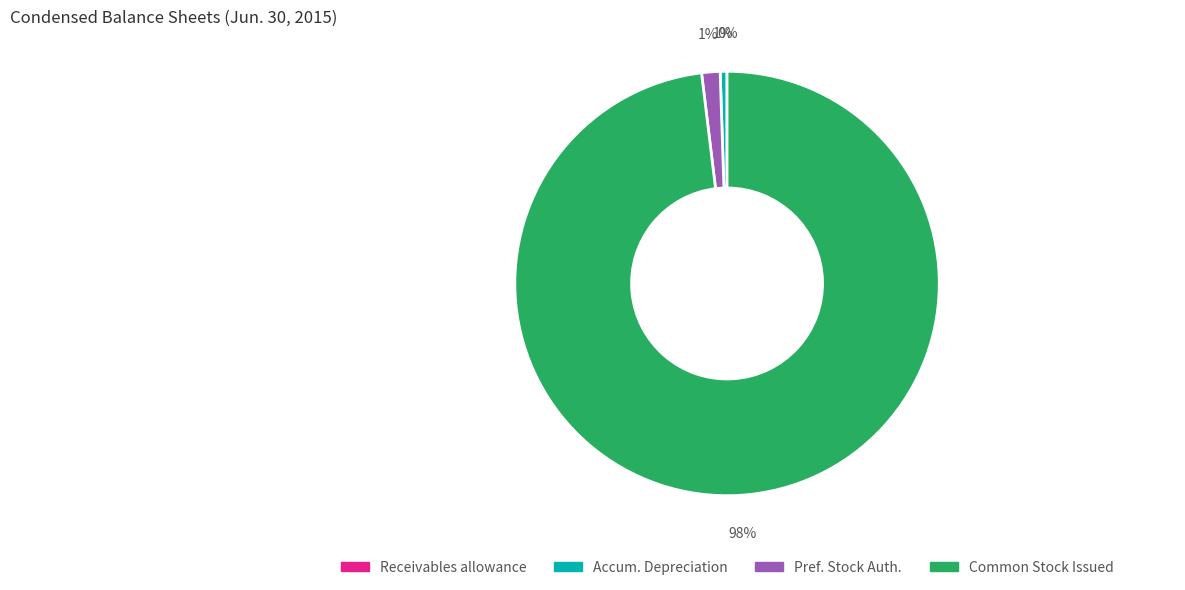

To the nearest percent, what is the difference between the largest and smallest slice percentages?

98%